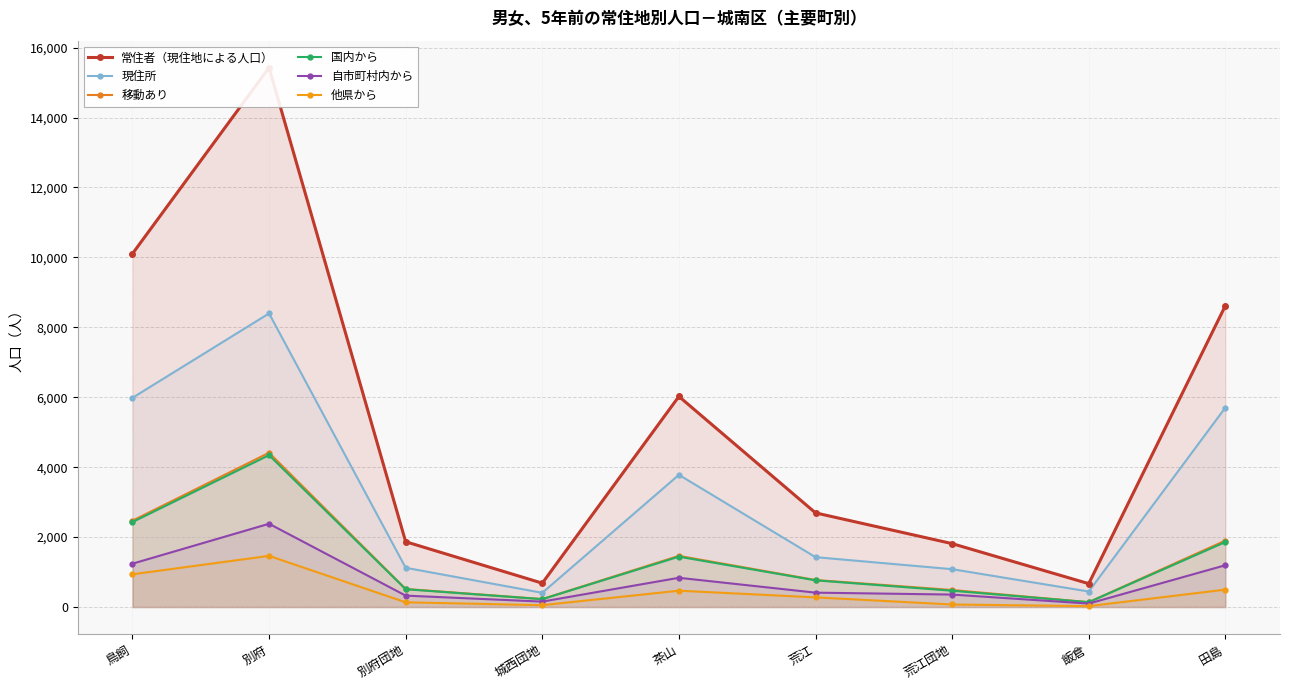

The value of 国内から at 荒江団地 is 467. True or false?

True